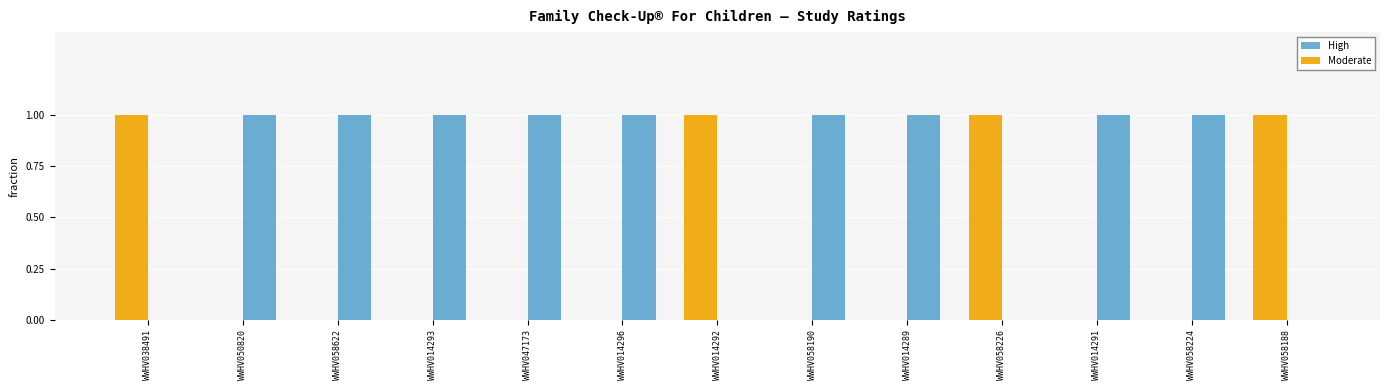

How many groups of bars are there?

13